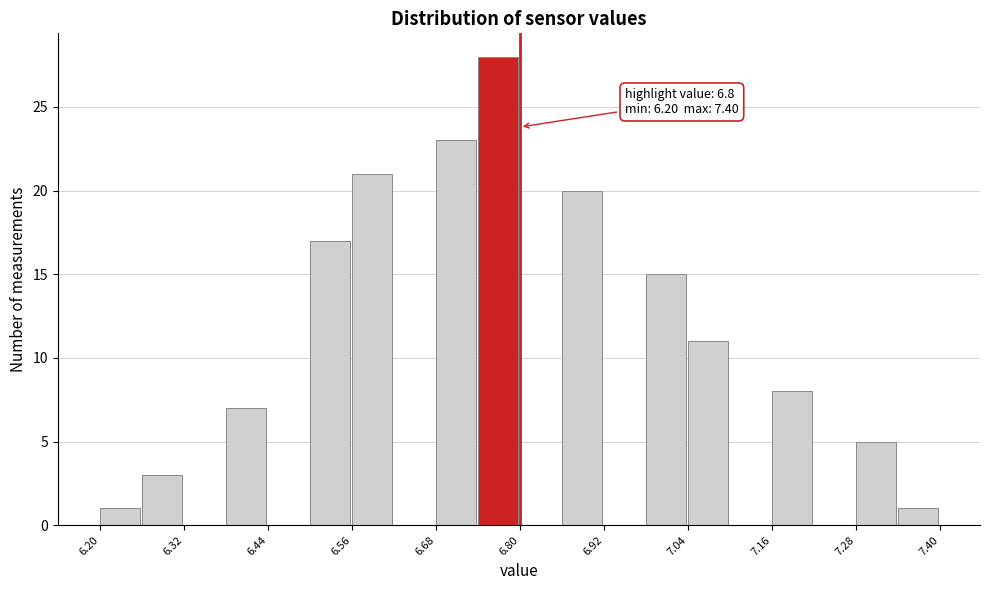

Read against the x-axis, roughly where is the centre of the tallest bar?

6.76